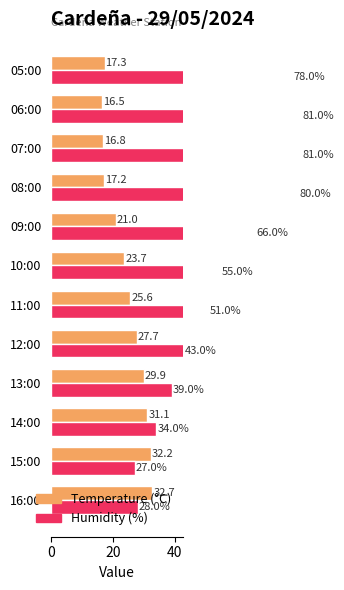

How many groups of bars are there?

12